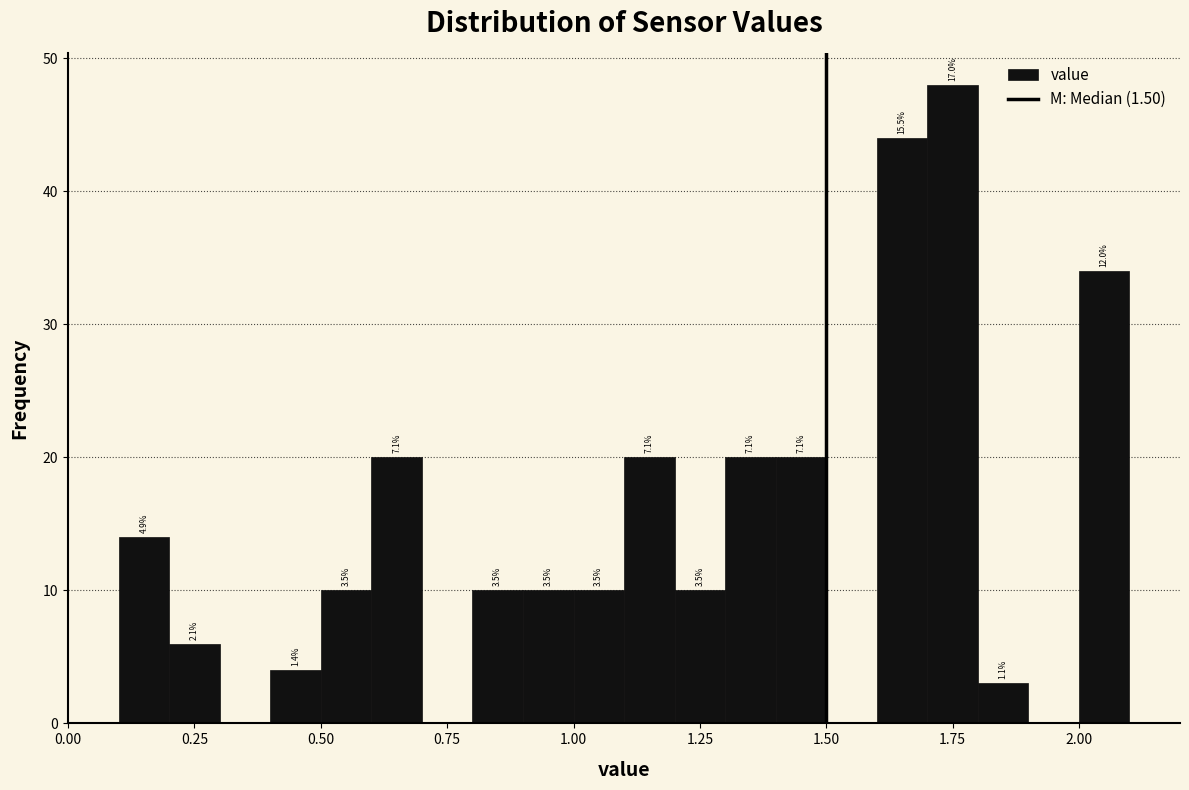

Read against the x-axis, roughly where is the centre of the tallest bar?

1.75